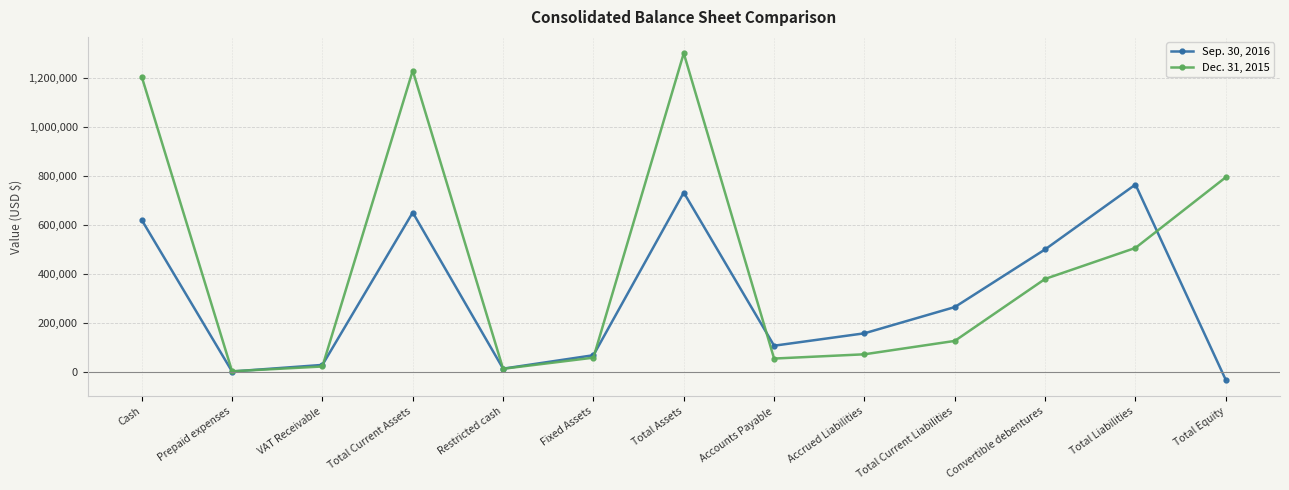

What position from the left is Accrued Liabilities?

9